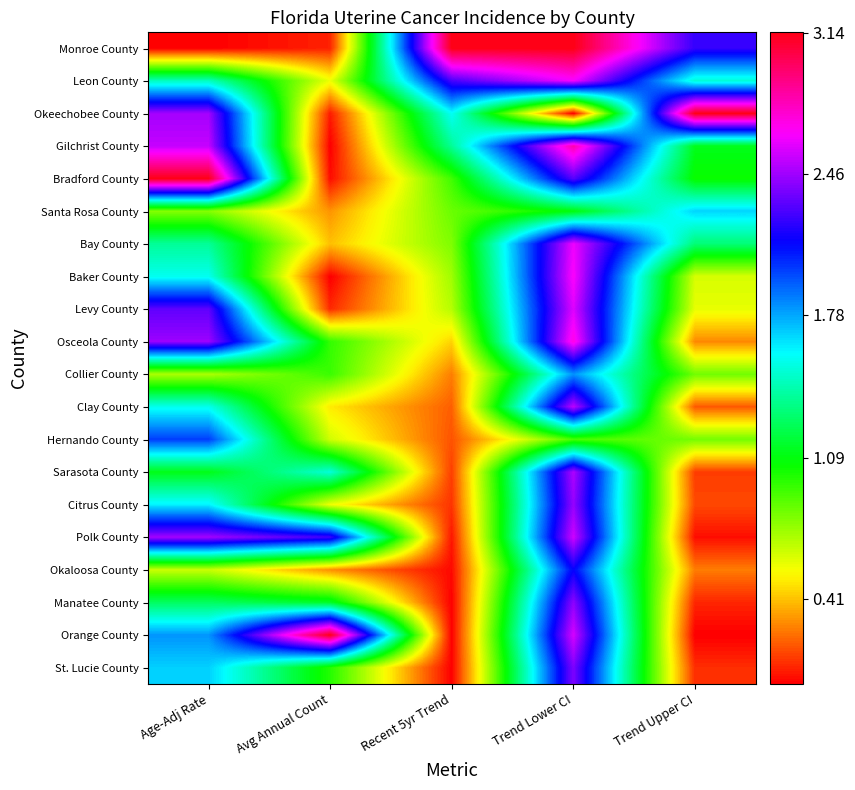

What is the difference between the highest and lowest values at Avg Annual Count?

3.1